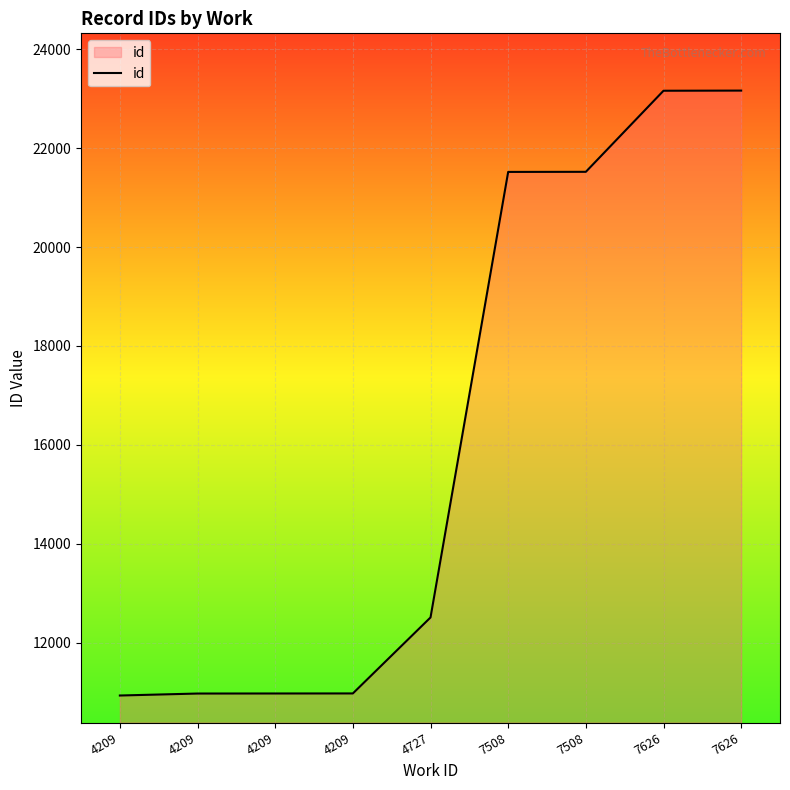

Reading left to right, list all the values displayed in this chart.

10928	10968	10969	10970	12507	21519	21521	23161	23164